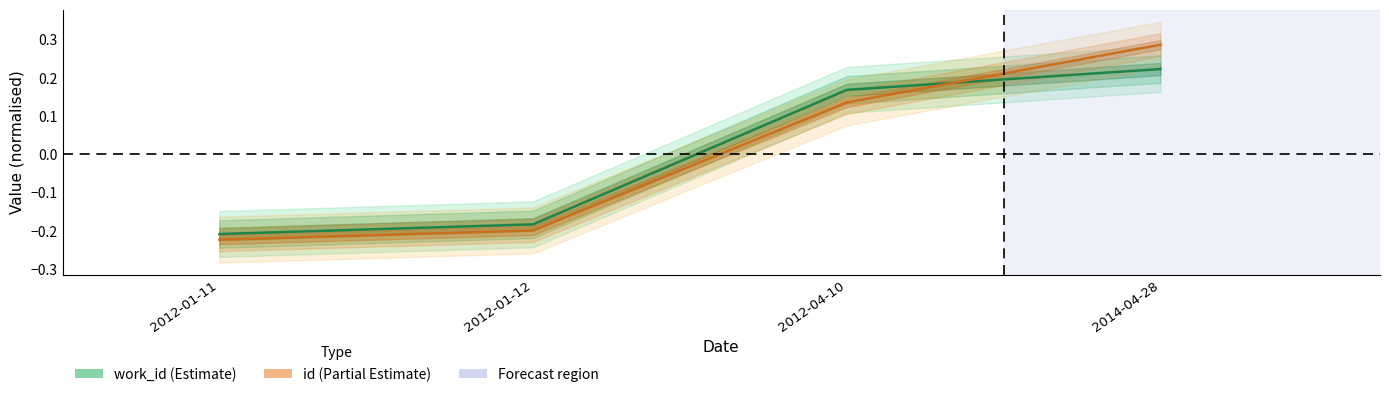

Reading left to right, list all the values displayed in this chart.

work_id: 2012-01-11=-0.2	2012-01-12=-0.2	2012-04-10=0.2	2014-04-28=0.2
id: 2012-01-11=-0.2	2012-01-12=-0.2	2012-04-10=0.1	2014-04-28=0.3